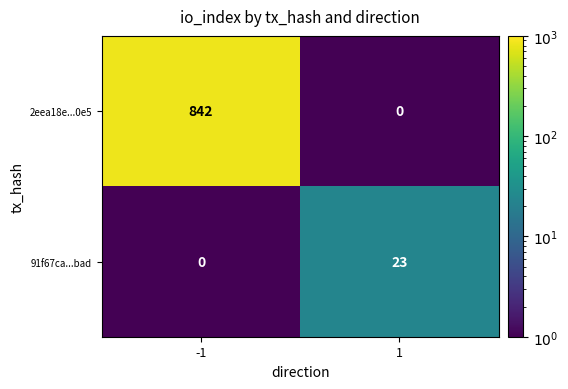

Rank the series by their average value, from lowest to highest.

91f67ca...bad, 2eea18e...0e5